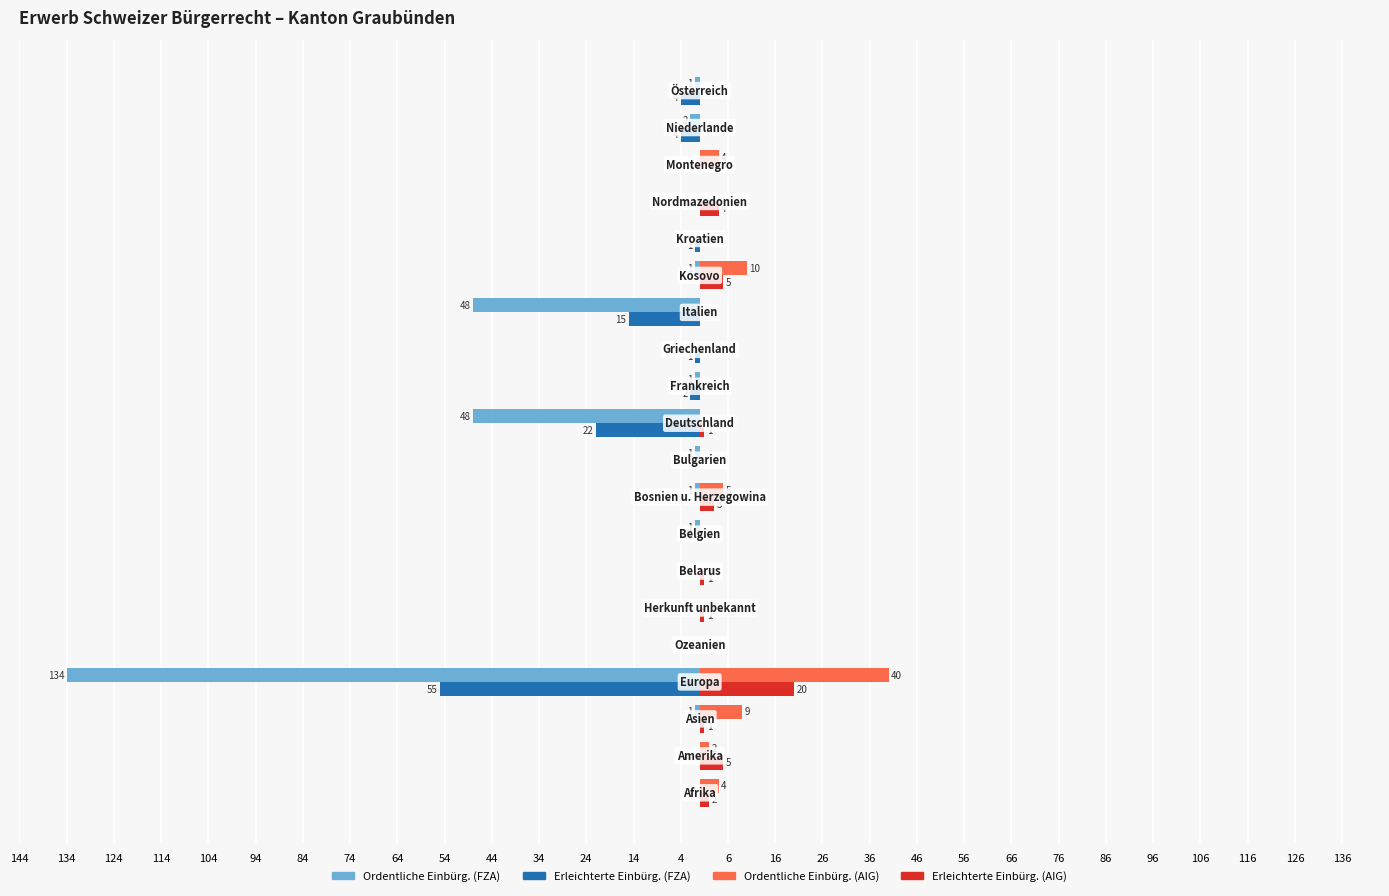

How many categories are shown in the chart?

20